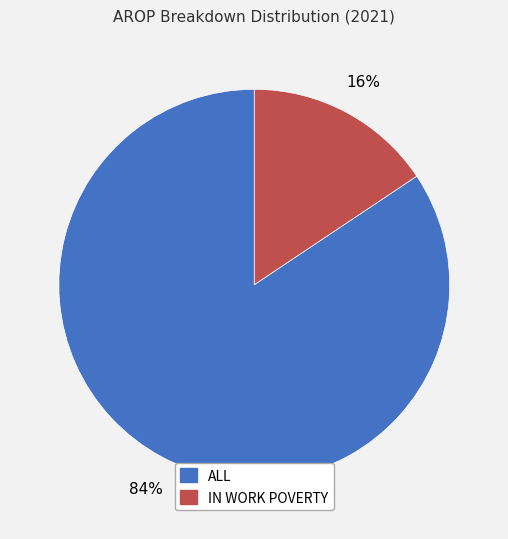

Between IN WORK POVERTY and ALL, which is larger?

ALL